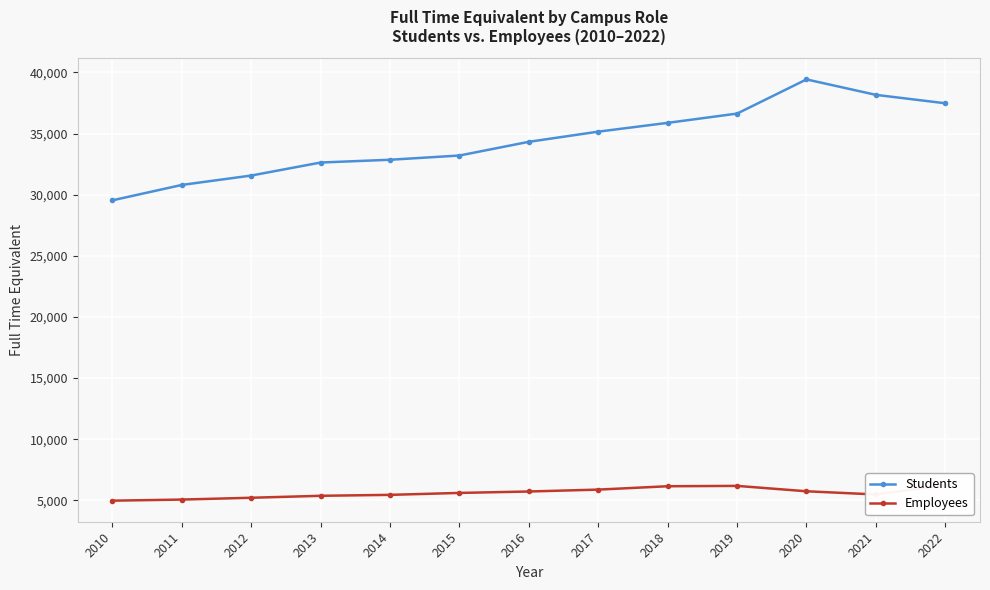

List the labels in order of Employees value, largest first.

2022, 2019, 2018, 2017, 2020, 2016, 2015, 2021, 2014, 2013, 2012, 2011, 2010